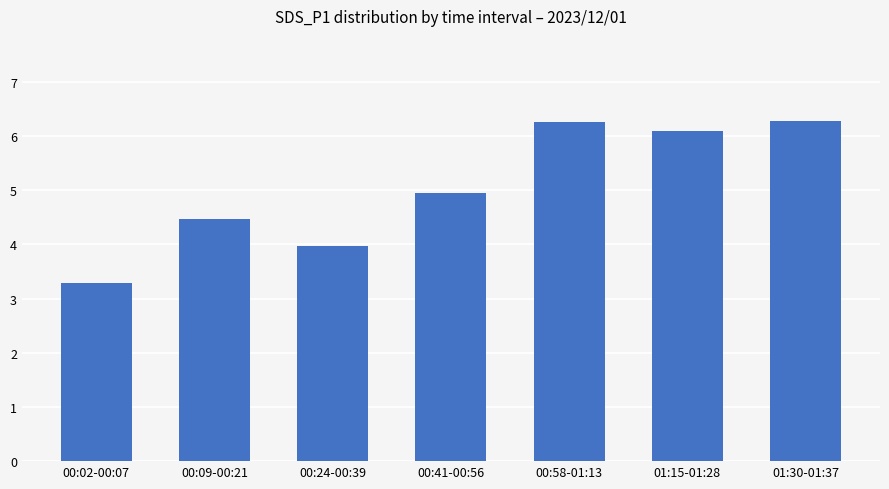

Is it true that the value at 00:09-00:21 is 6.0?

False